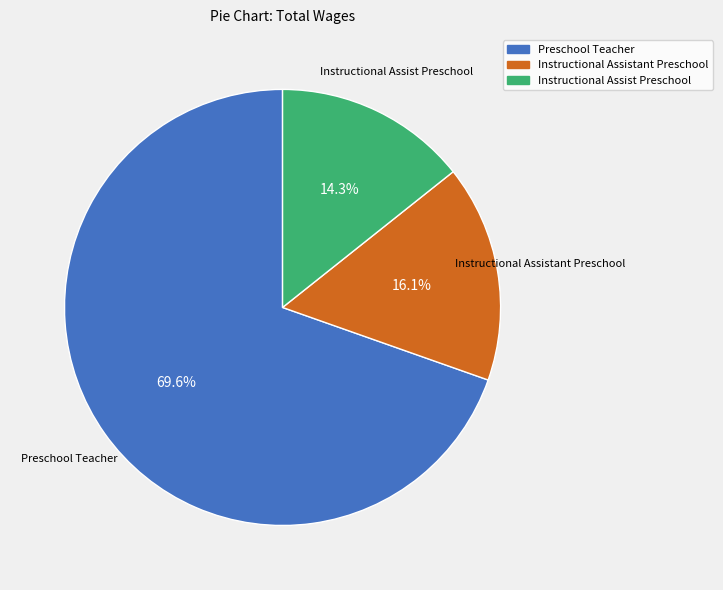

To the nearest percent, what portion does Instructional Assist Preschool represent?

14%